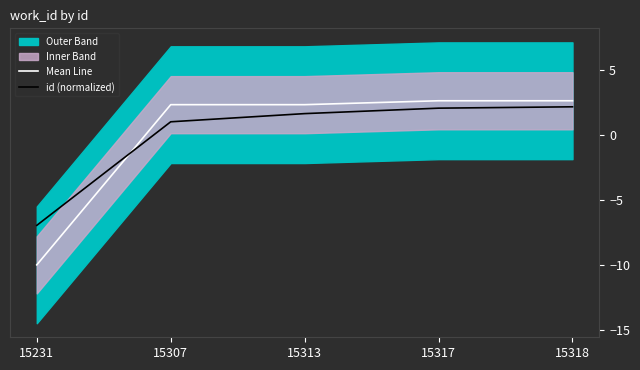

Where is id (normalized) nearest to the value -2?

15307